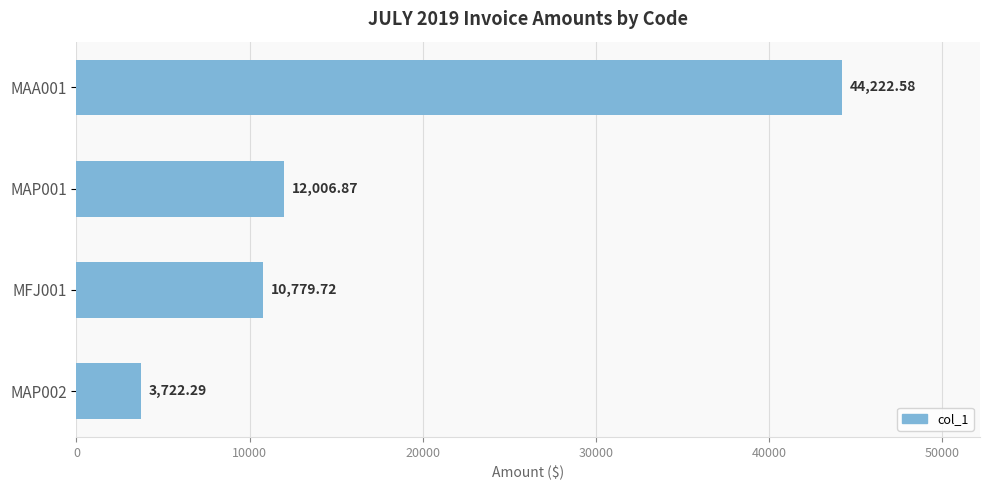

Rank the categories by value from lowest to highest.

MAP002, MFJ001, MAP001, MAA001